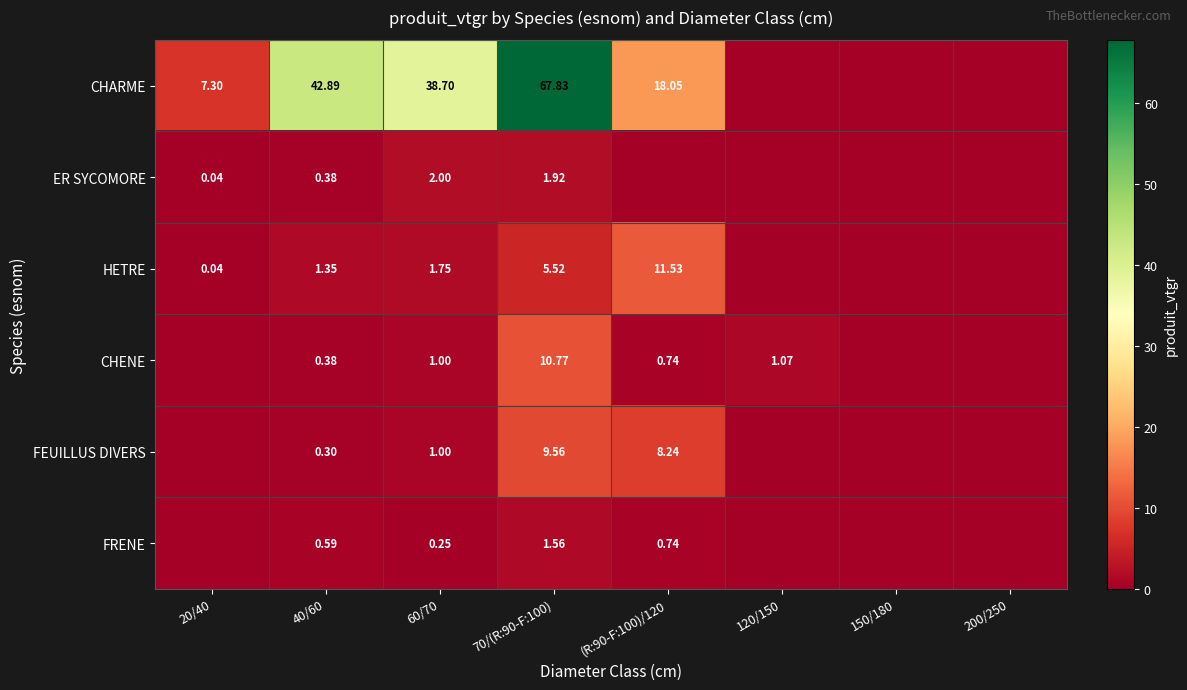

The value of HETRE at 60/70 is 0.5. True or false?

False